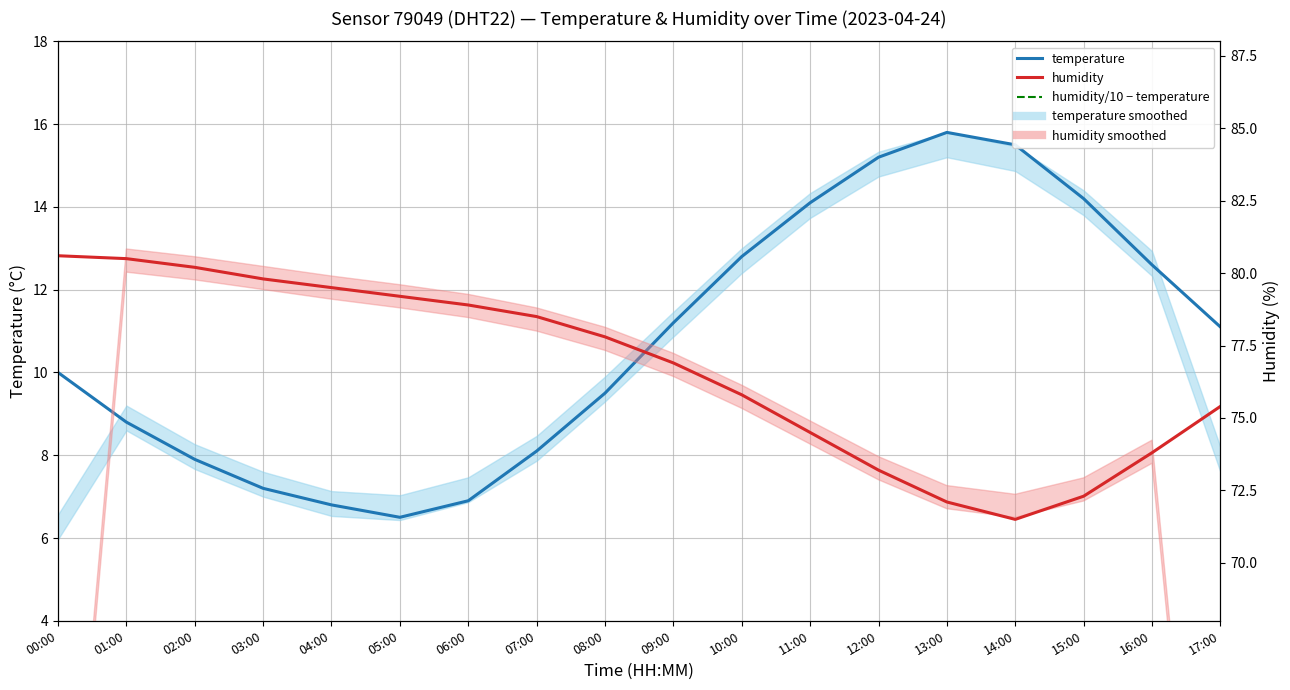

Between 00:00 and 05:00, which is larger?

00:00